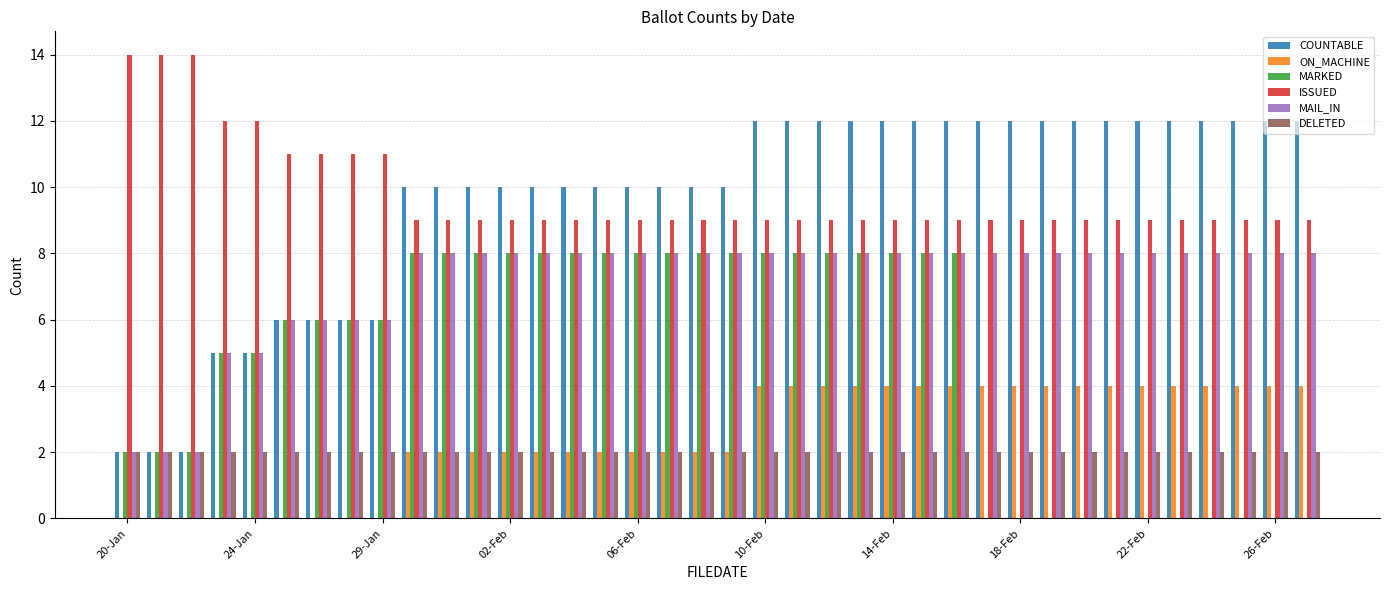

What is the highest value of the MAIL_IN series?

8